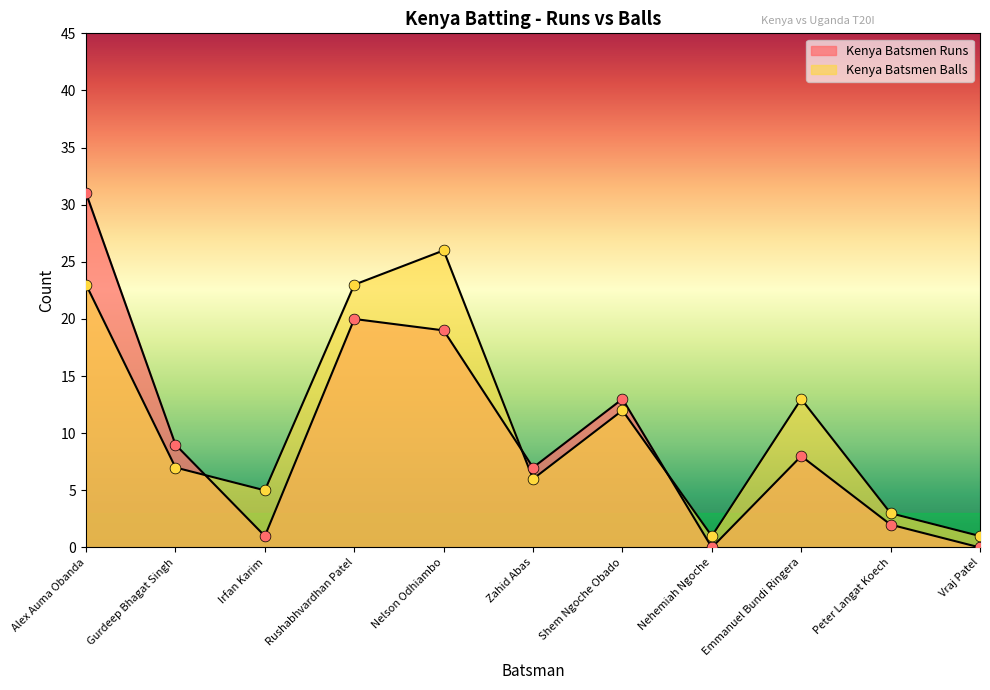

What is the total value across all series at Vraj Patel?

1